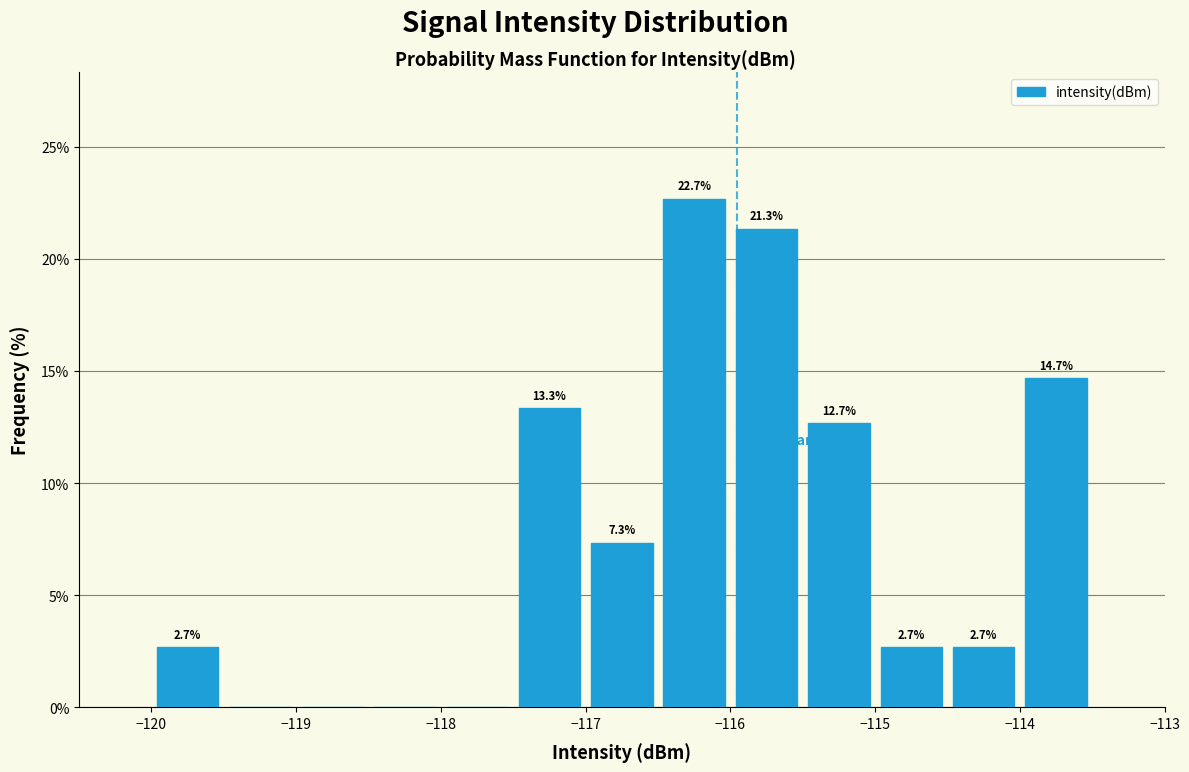

Over which range of the x-axis is the bar tallest?

-116.5 to -116.0